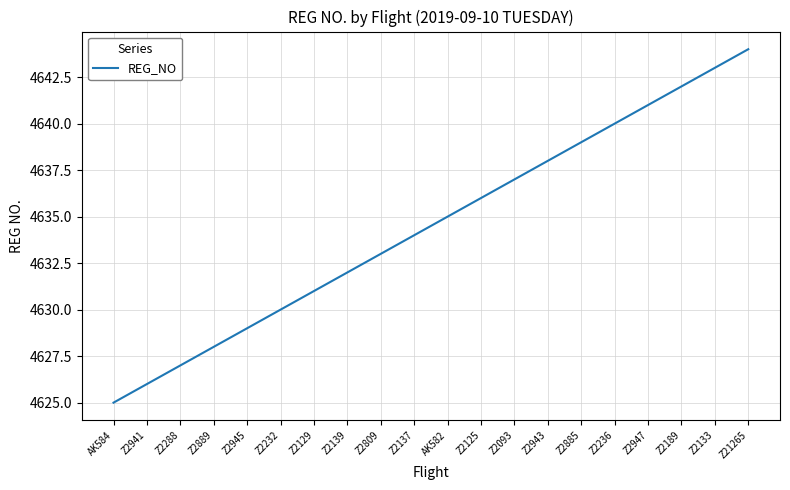

Rank the categories by value from highest to lowest.

Z21265, Z2133, Z2189, Z2947, Z2236, Z2885, Z2943, Z2093, Z2125, AK582, Z2137, Z2809, Z2139, Z2129, Z2232, Z2945, Z2889, Z2288, Z2941, AK584